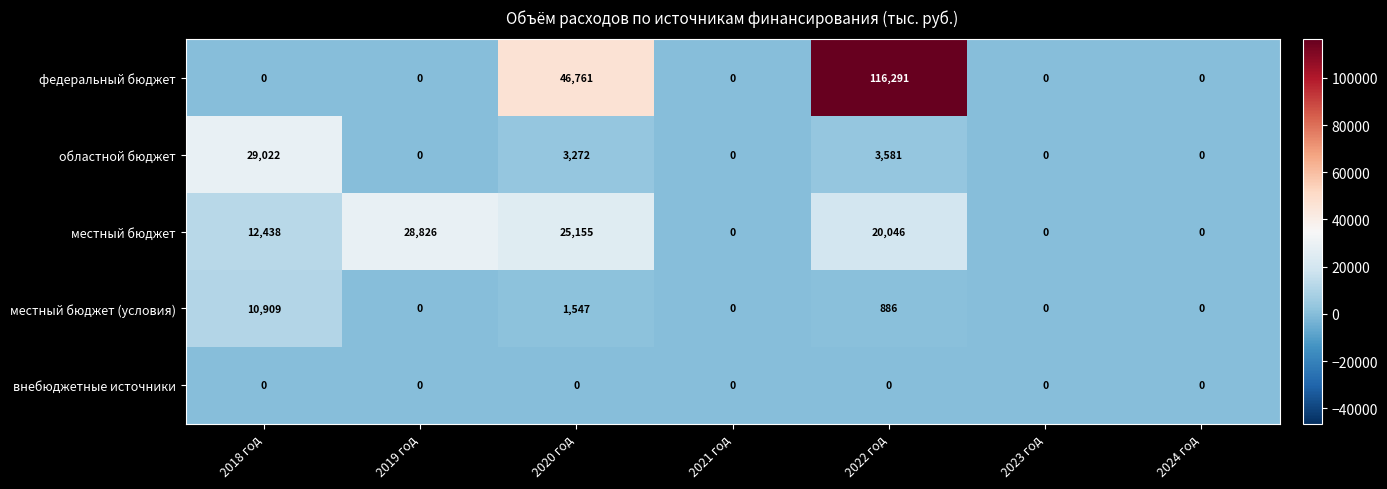

At which category is the sum across all series the highest?

2022 год